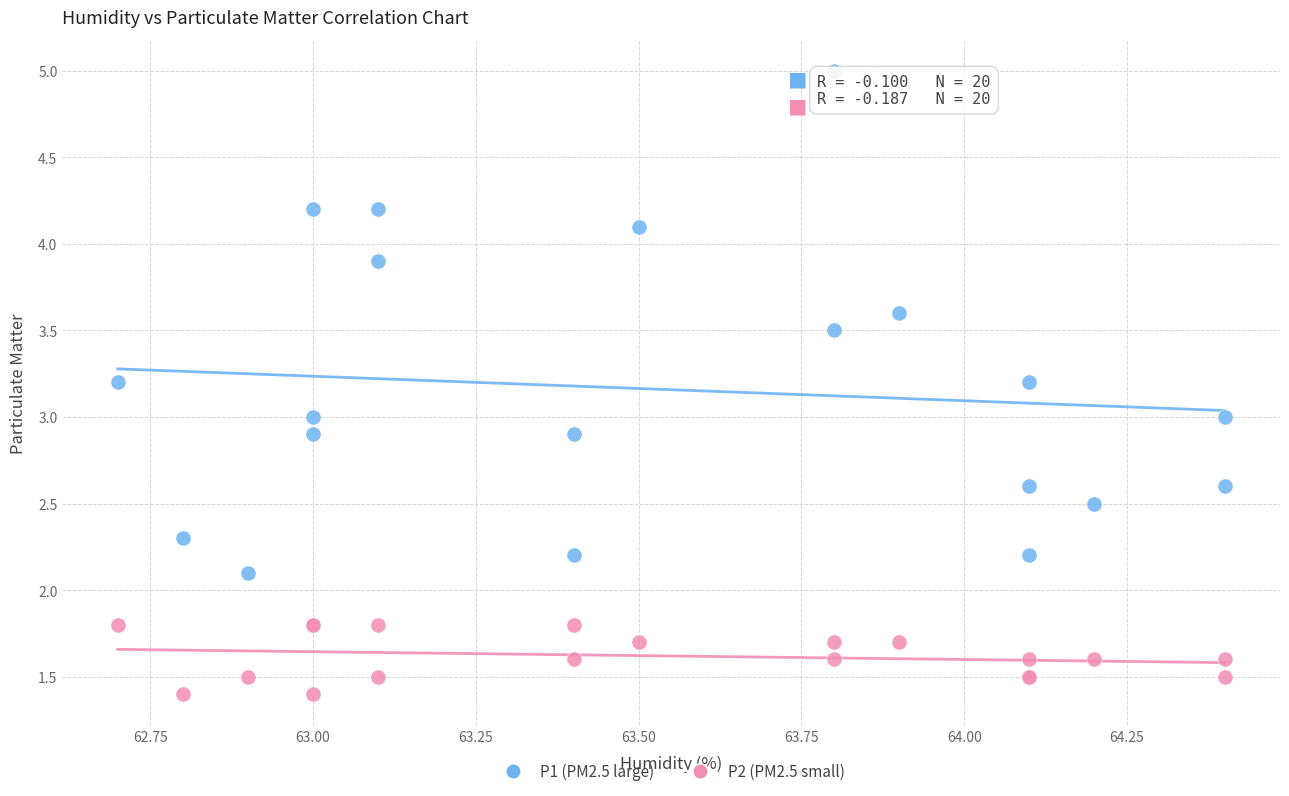

What are all the series names shown in the legend?

P1 (PM2.5 large), P2 (PM2.5 small)